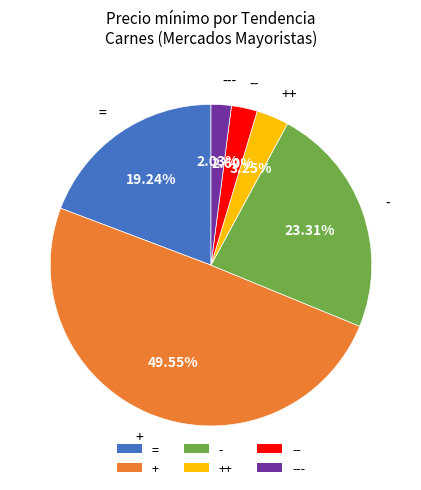

Count the number of slices in the pie.

6